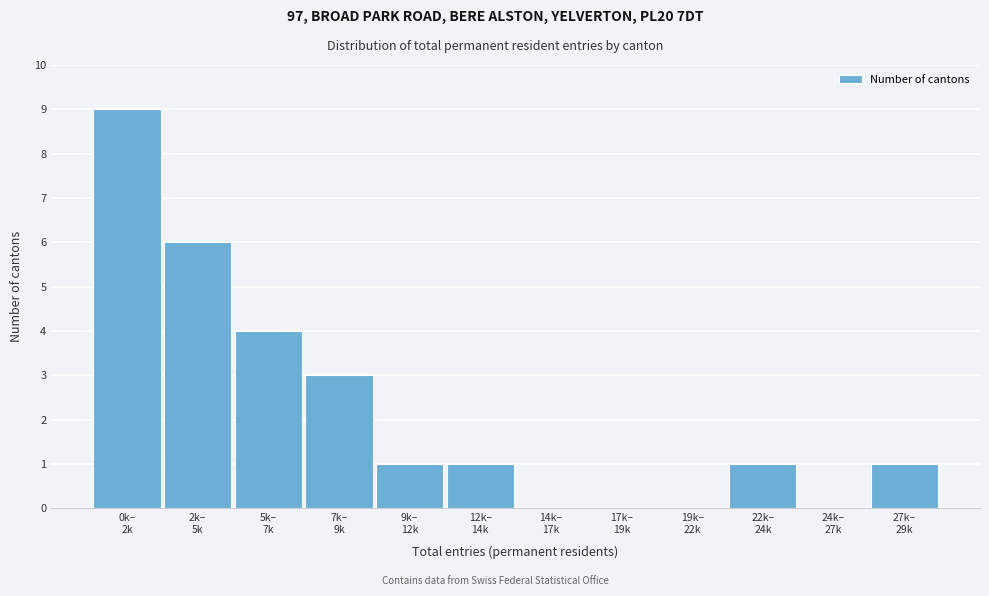

What is the sum of all values?

26